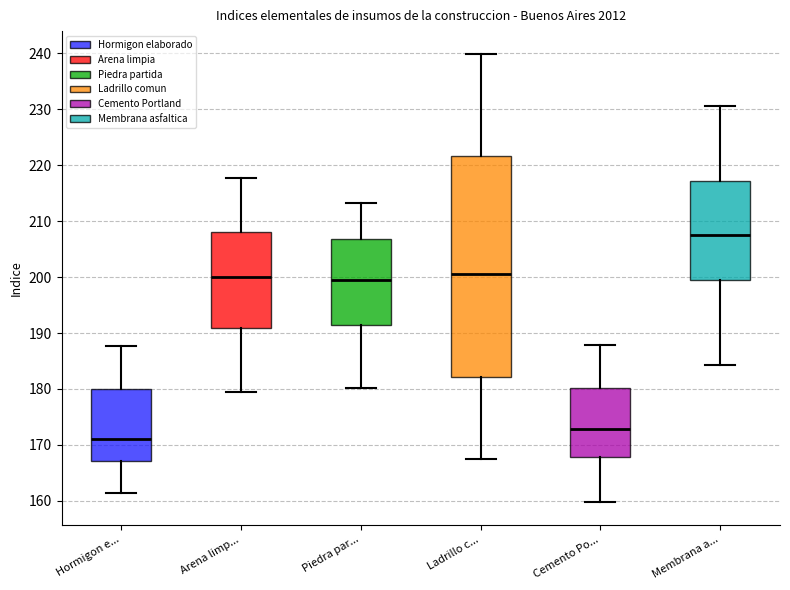

Reading left to right, read every box against the y-axis: the position of its median line, the range the box covers, and the ends of its whiskers. The values are not printed on the chart, so give them approximately, as read against the axis.

Hormigon e...: median 171, box 167 to 180, whiskers 161 to 188
Arena limp...: median 200, box 191 to 208, whiskers 179 to 218
Piedra par...: median 199, box 192 to 207, whiskers 180 to 213
Ladrillo c...: median 201, box 182 to 222, whiskers 168 to 240
Cemento Po...: median 173, box 168 to 180, whiskers 160 to 188
Membrana a...: median 207, box 199 to 217, whiskers 184 to 231